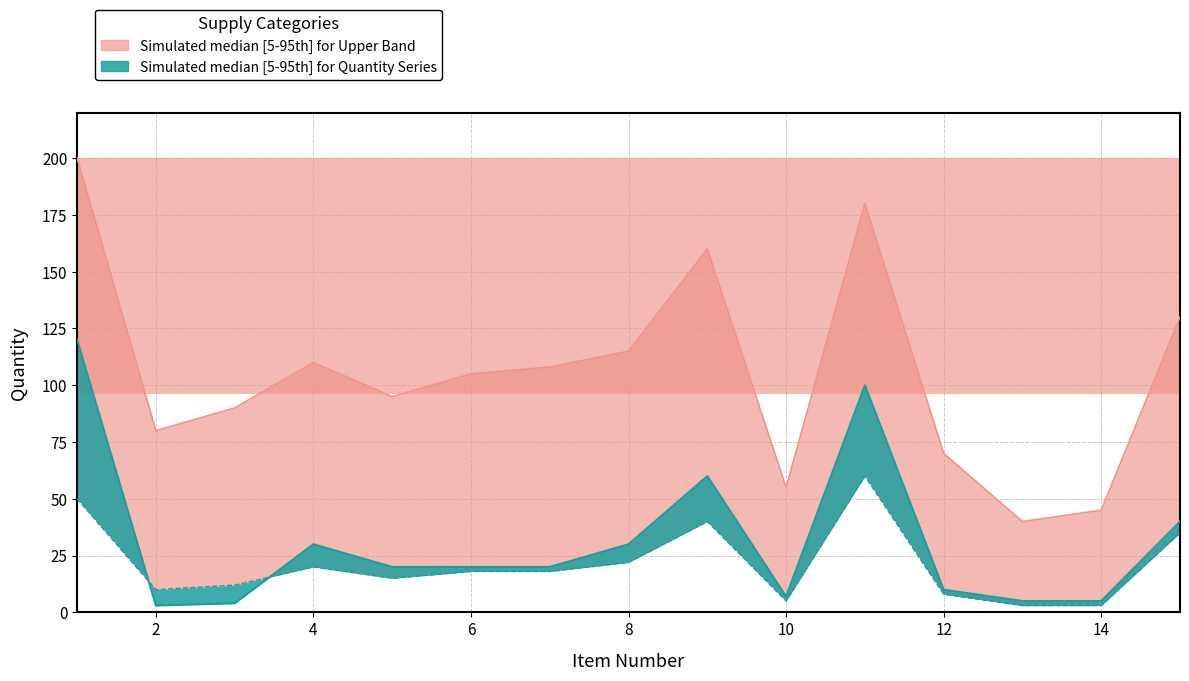

Which category has the lowest value across all series?

2